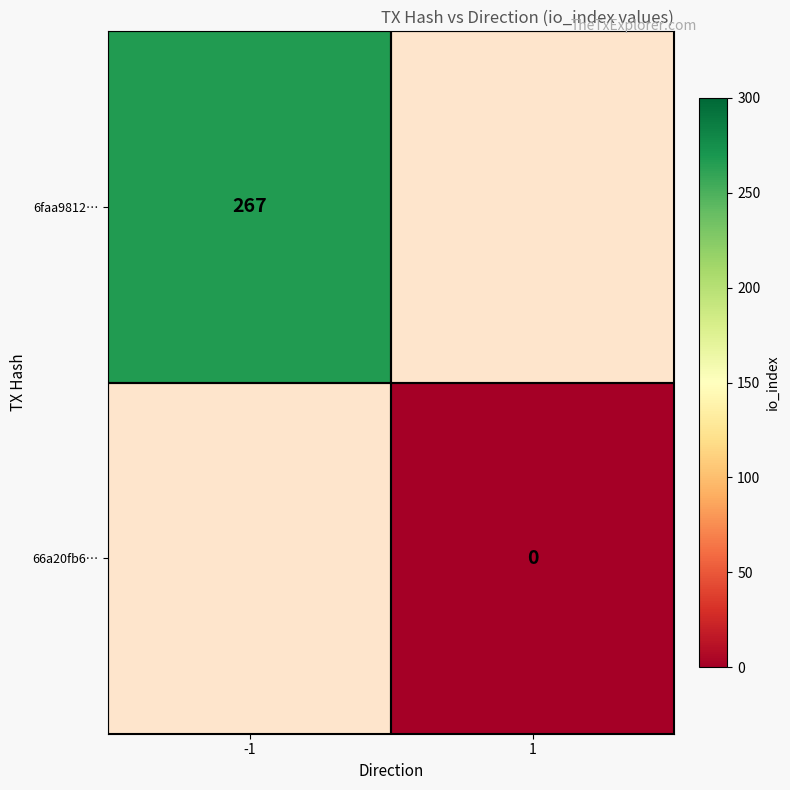

Is it true that 6faa9812… equals 161 at -1?

False